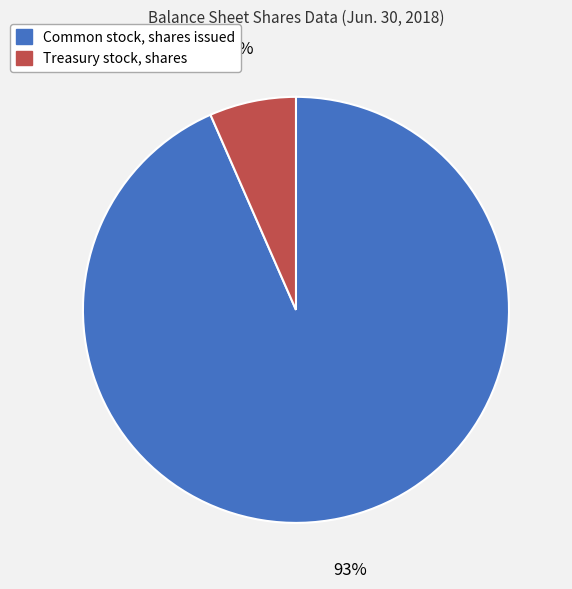

Is there a majority slice in this chart?

Yes